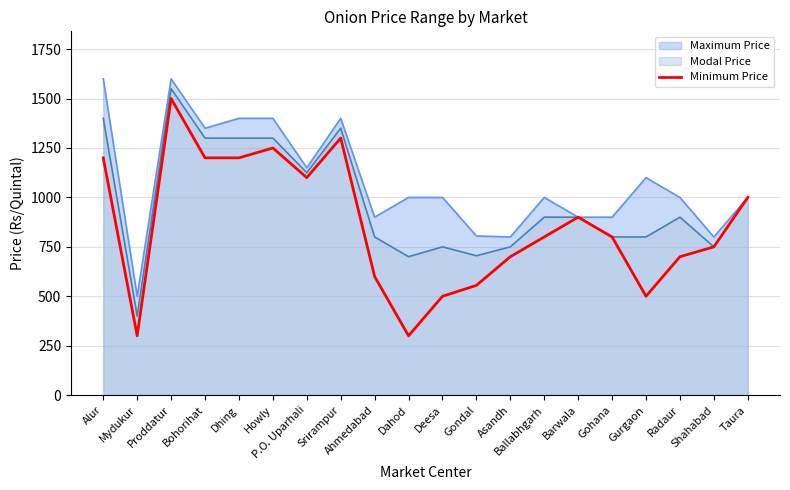

At which category does the data reach its first local peak?

Proddatur